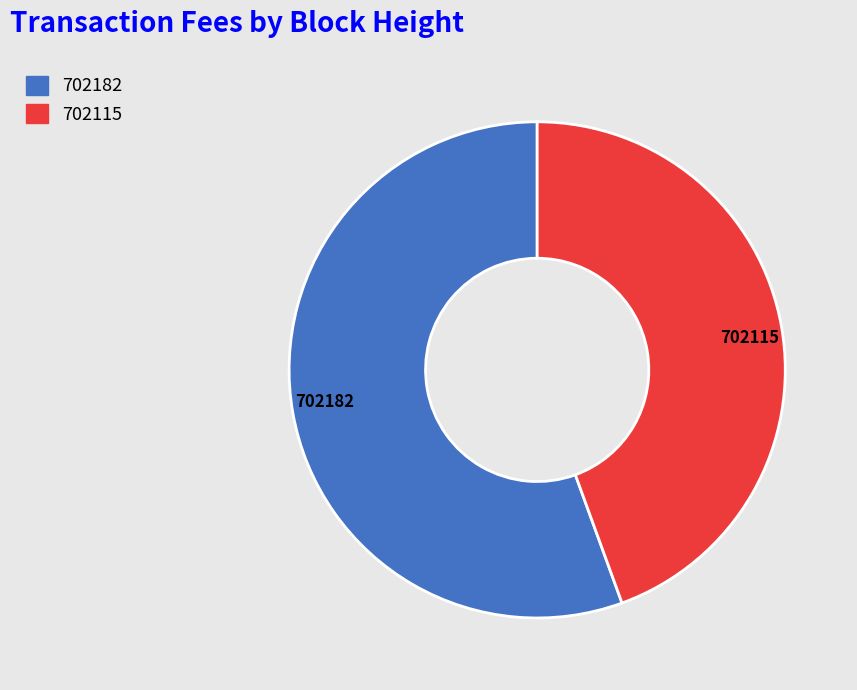

Combined, do 702182 and 702115 account for over 50%?

Yes